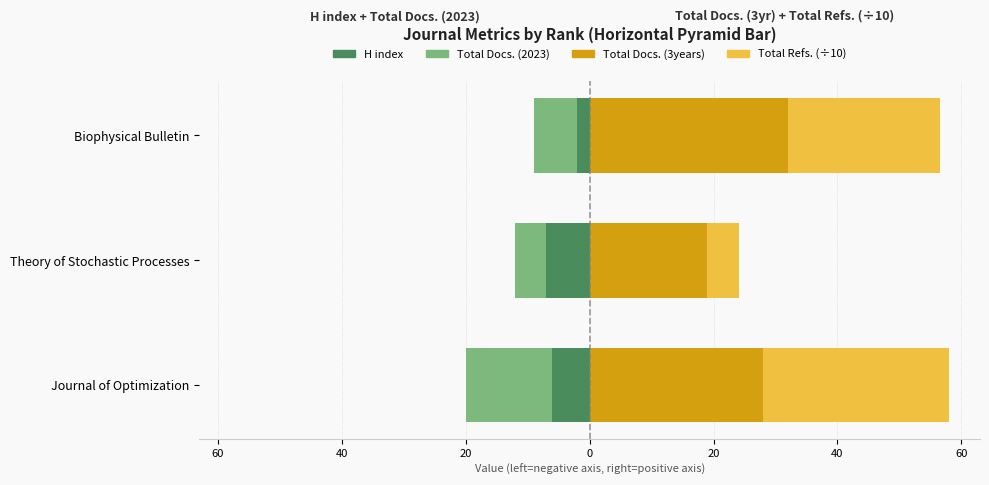

The Total Docs. (2023) series shows -4.3 at Biophysical Bulletin. True or false?

False